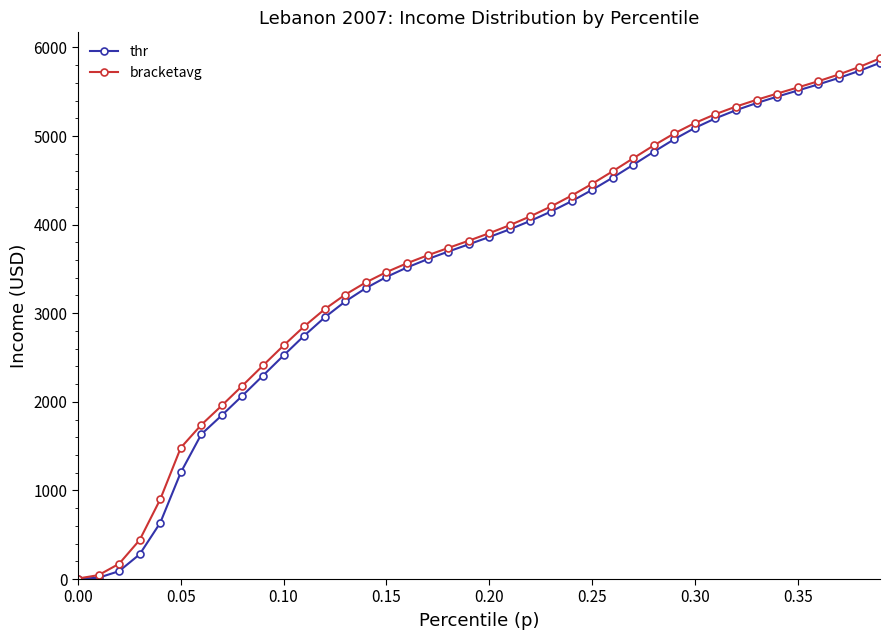

What is the value of the bracketavg point at the 22nd from the left?

3994.0